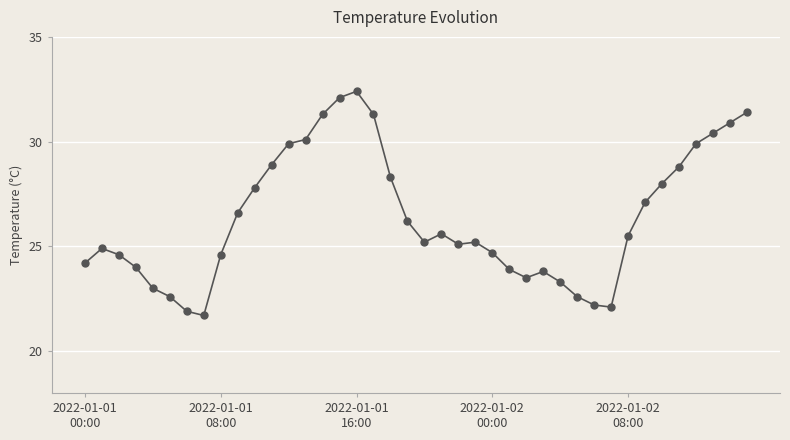

What is the value of the 28th point from the left?

23.8